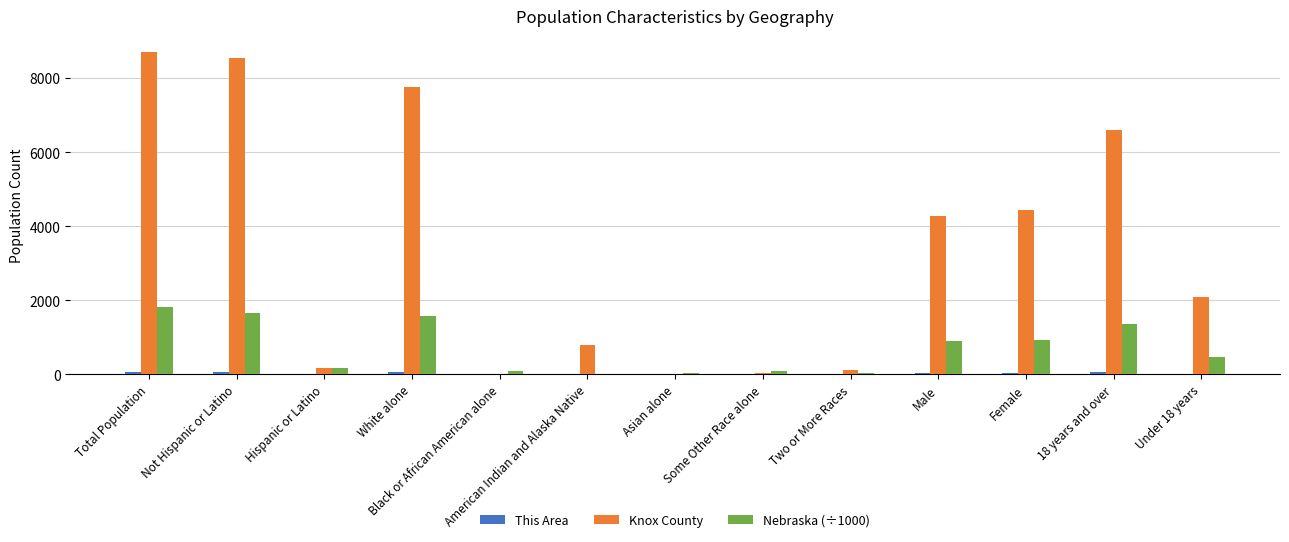

Is it true that Nebraska (÷1000) equals 1574.6 at Female?

False